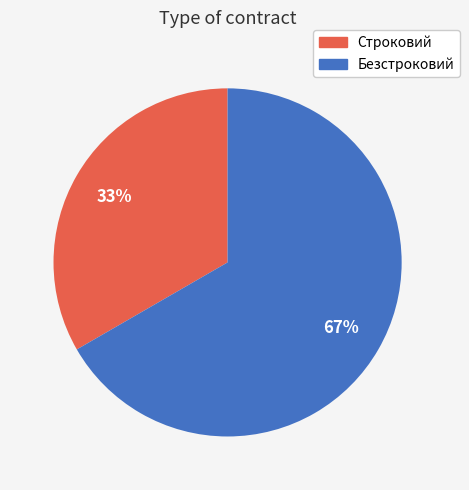

Which slice represents more than half of the pie?

Безстроковий